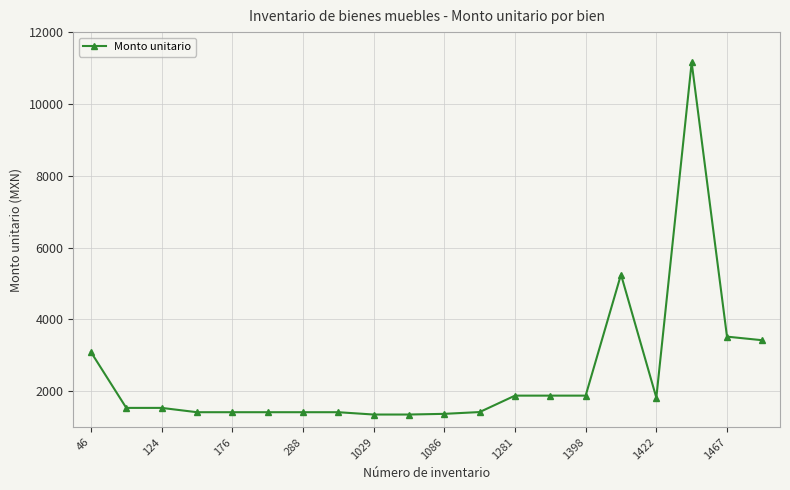

True or false: the data has more than 0 interior local peaks.

True